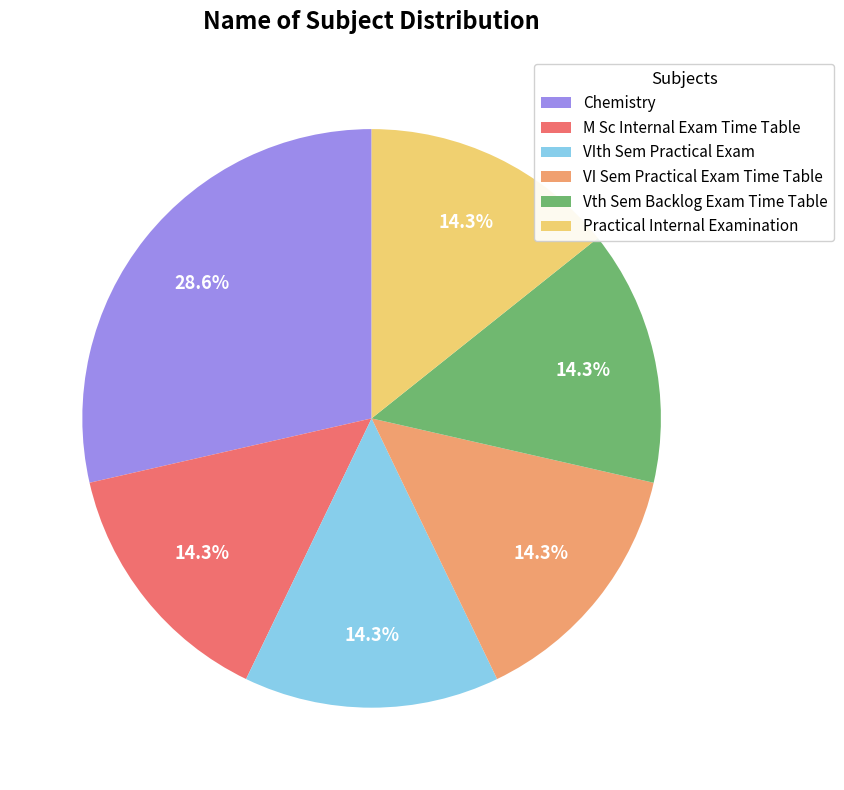

To the nearest percent, what is the difference between the largest and smallest slice percentages?

14%